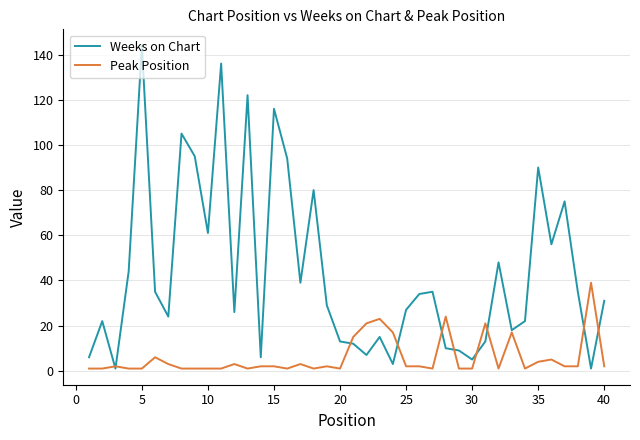

Which series has the largest total across all categories?

Weeks on Chart